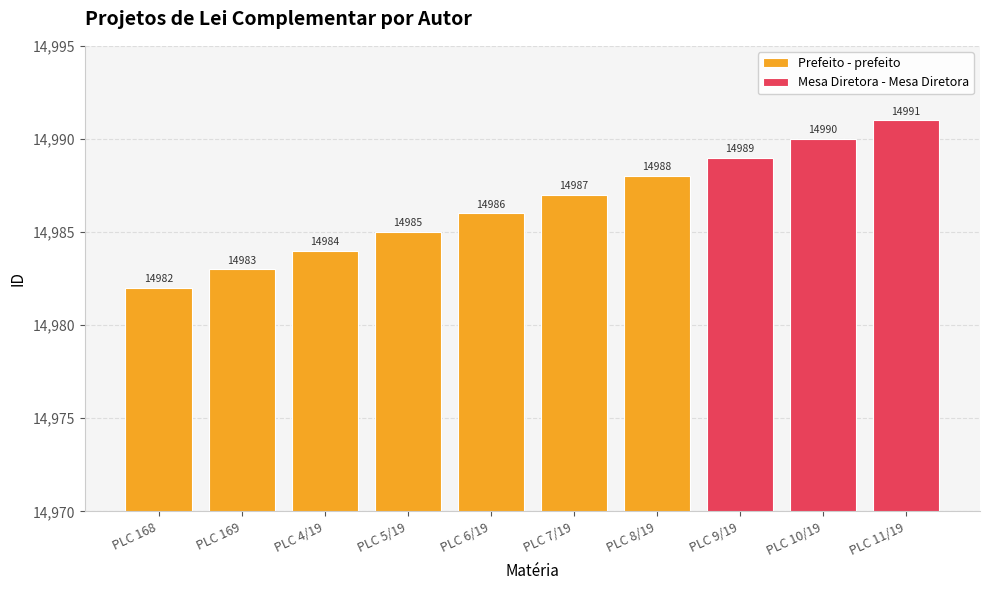

How many values are between 14989 and 14991?

3